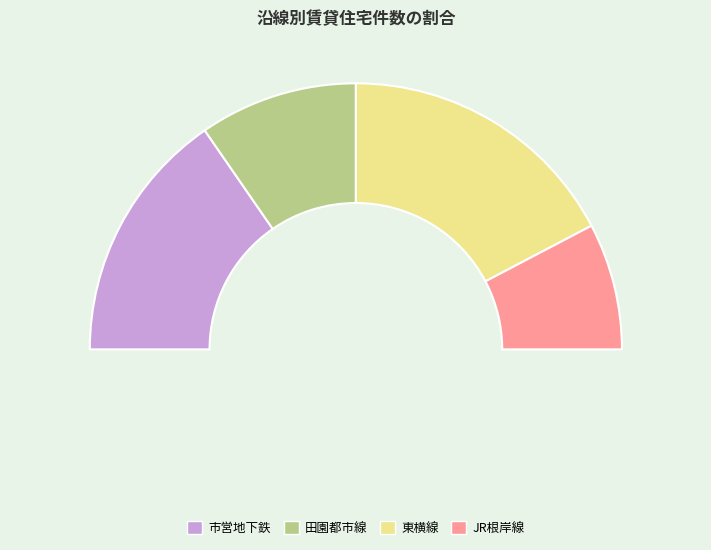

Approximately how many times larger is the value at 市営地下鉄 compared to 田園都市線?

1.6